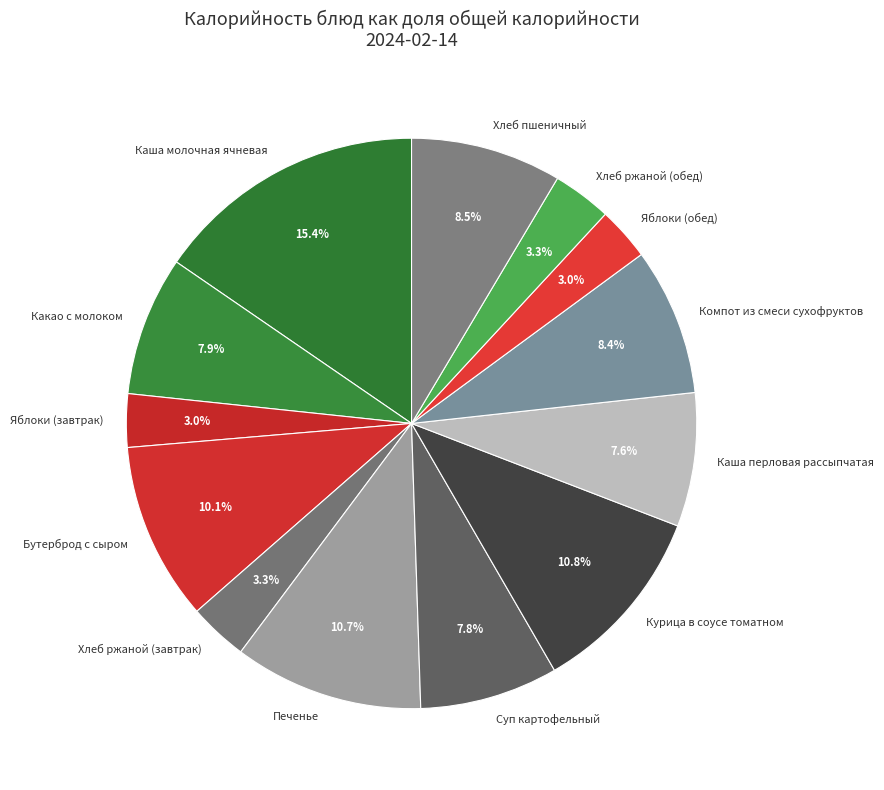

Combined, do Яблоки (обед) and Бутерброд с сыром account for over 50%?

No